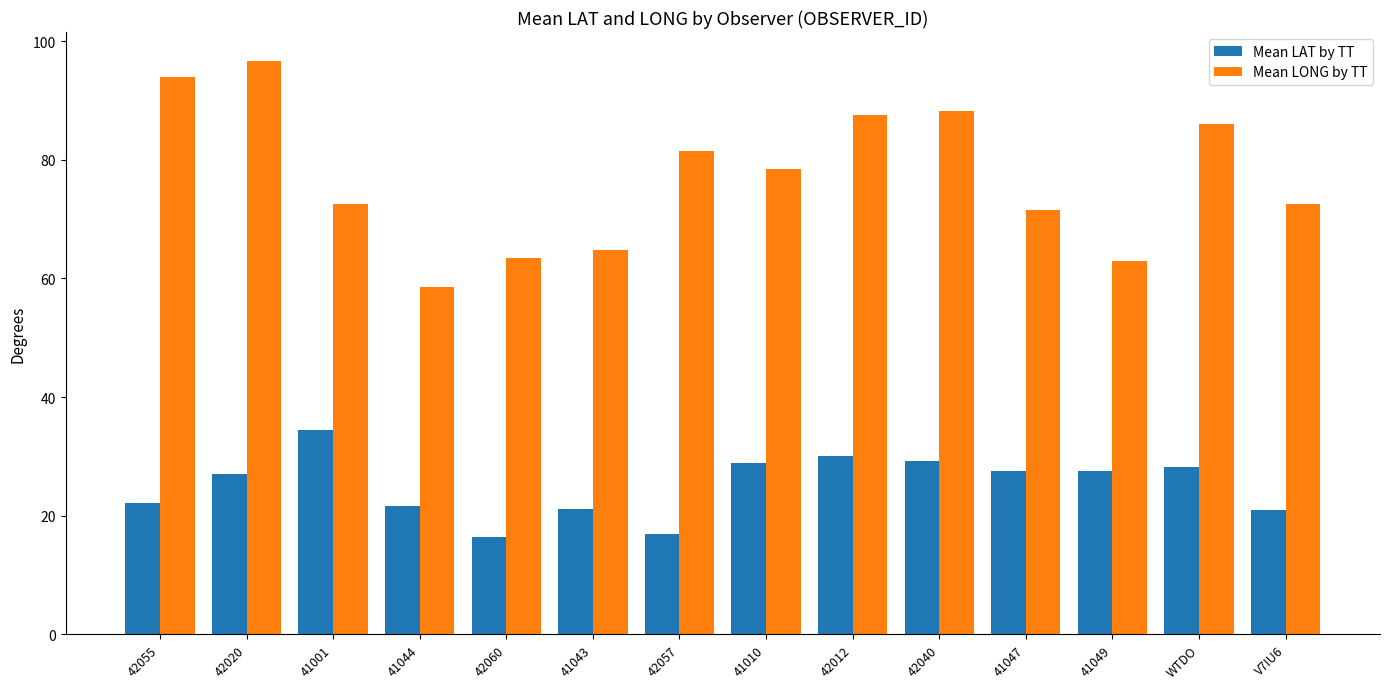

Count the number of data series in this chart.

2